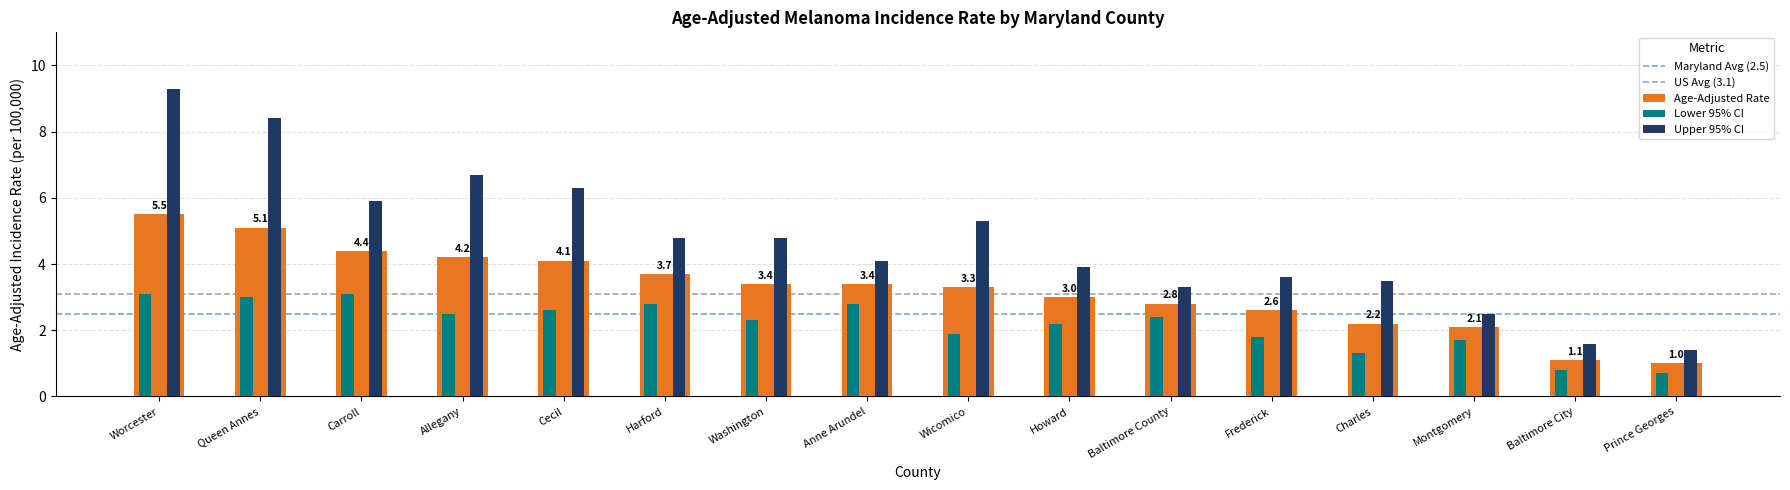

What is the spread (max minus min) of values at Cecil?

3.7